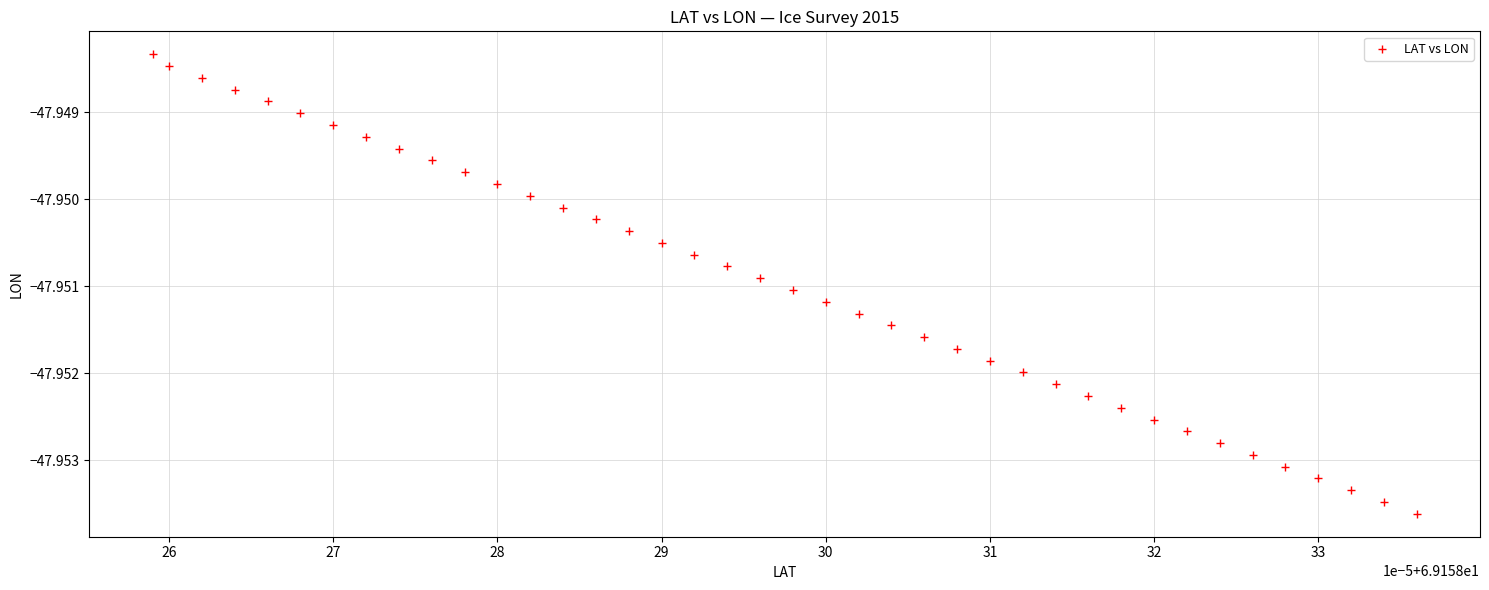

How many data points are displayed?

40